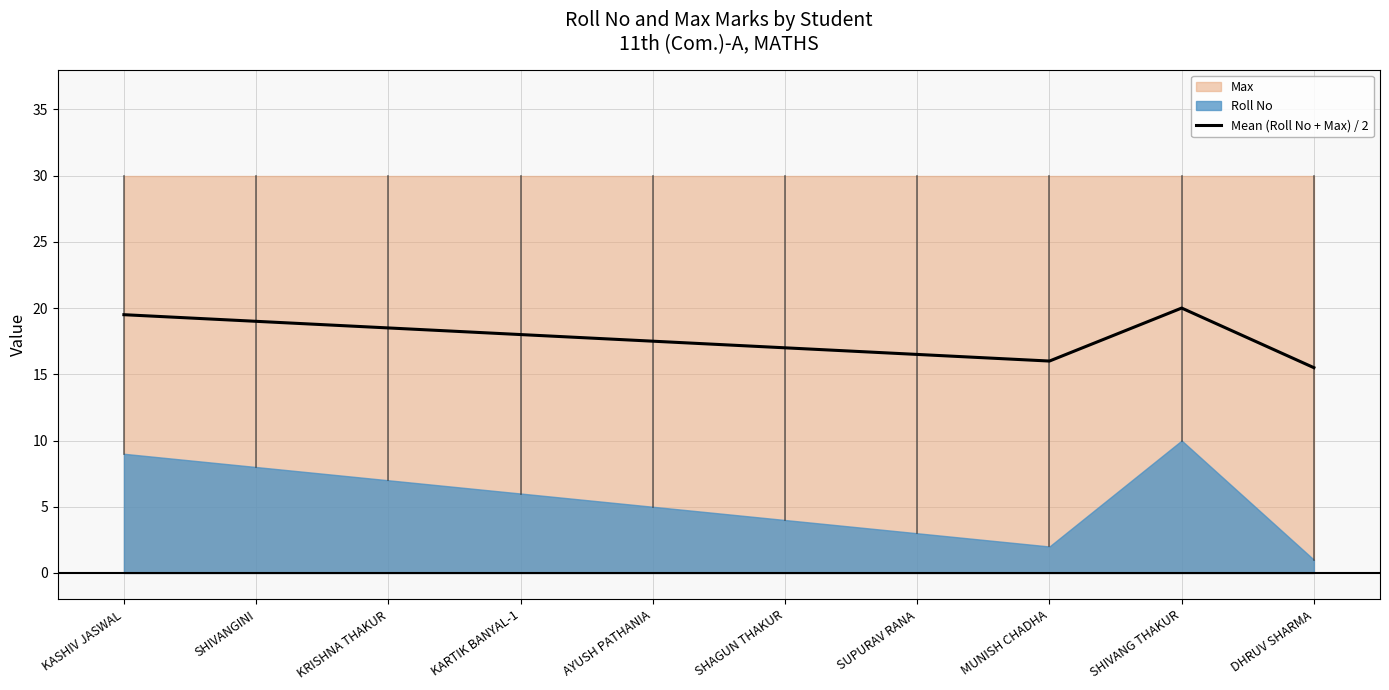

Does the chart display data point markers on the line(s)?

No